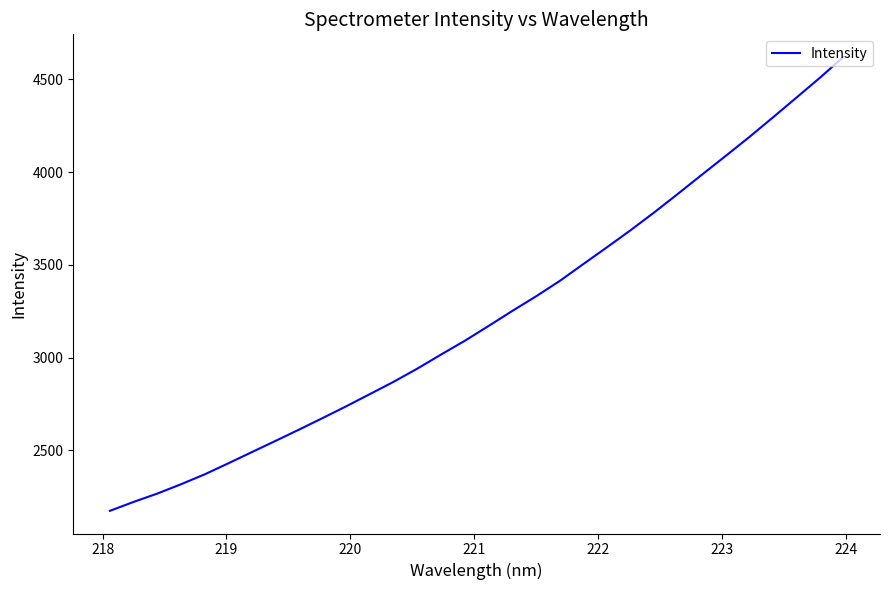

What is the difference between the maximum and minimum values?

2445.3